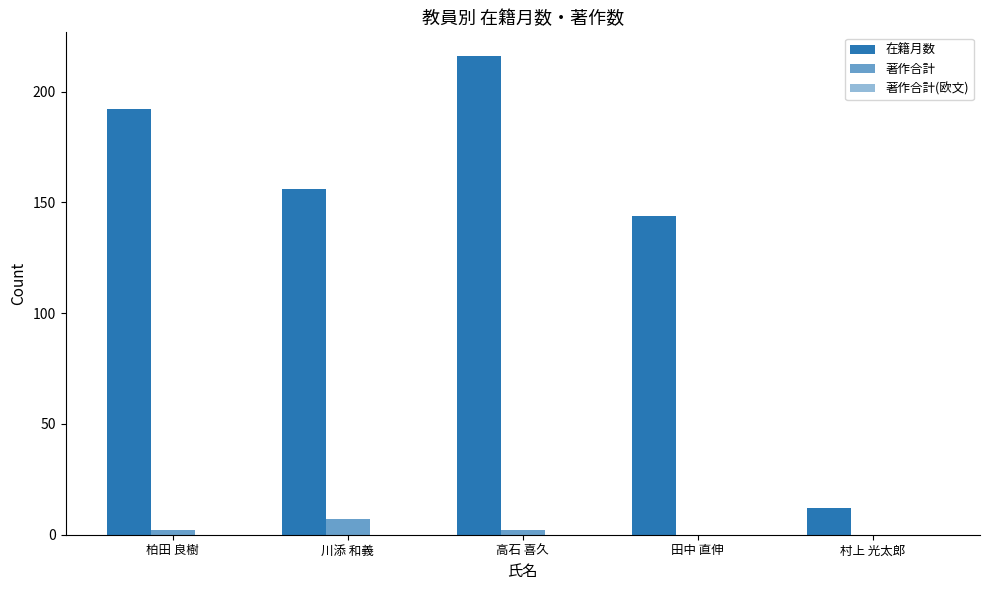

How many data points does each series have?

5